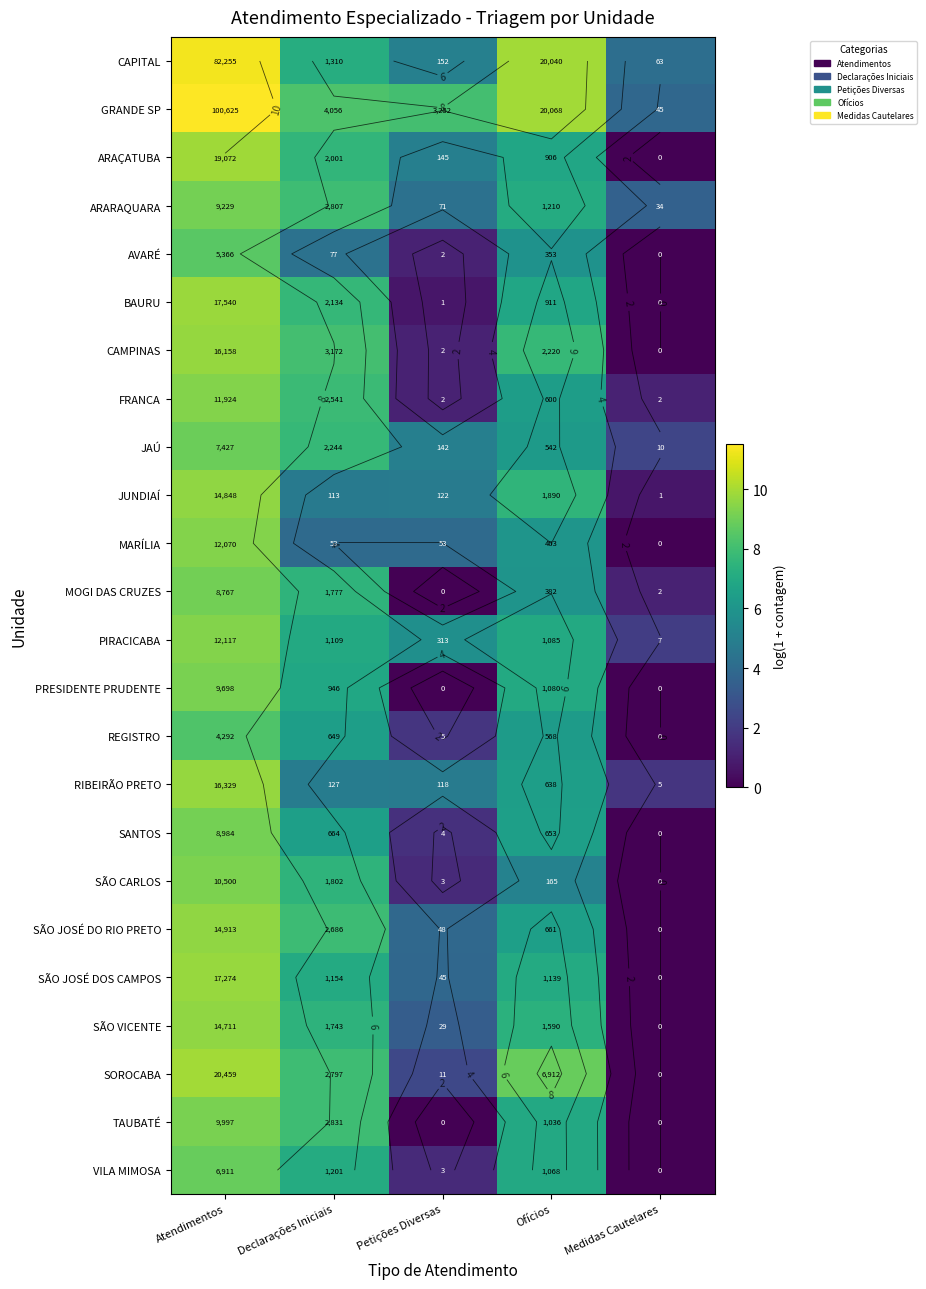

What is the maximum value for SÃO JOSÉ DO RIO PRETO?

9.6